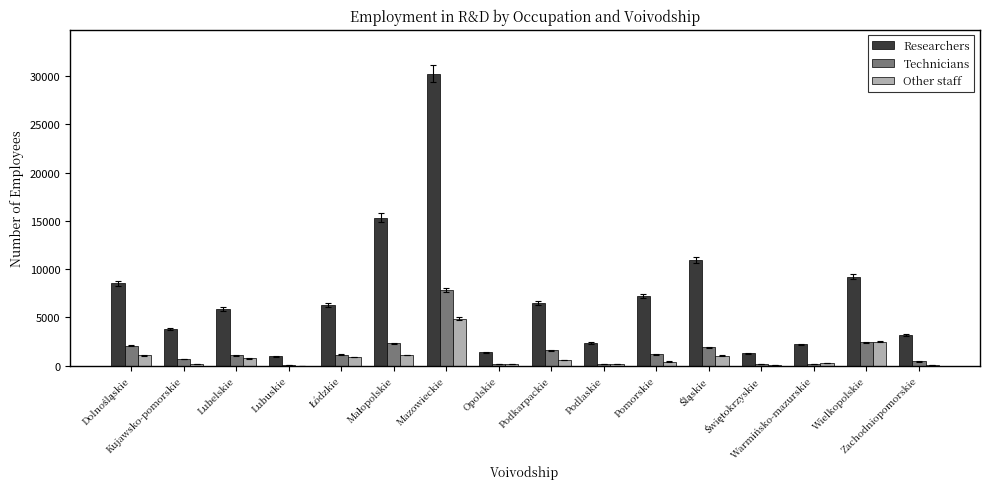

What is the greatest value displayed?

30236